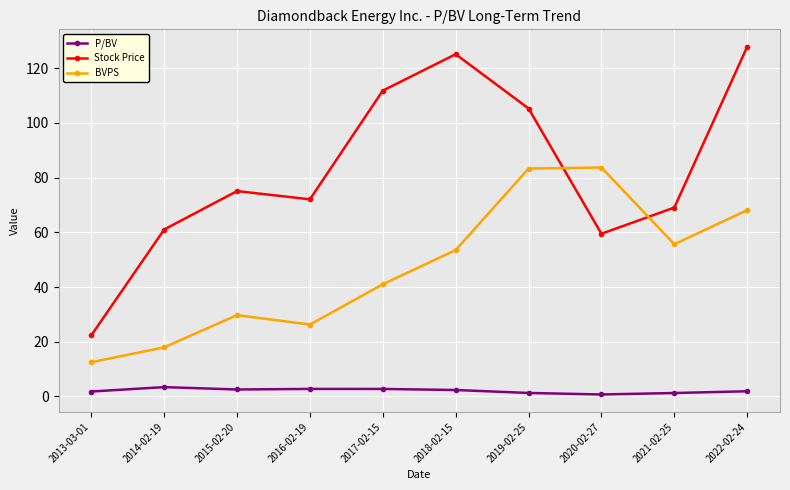

What is the minimum value shown in the chart?

0.7